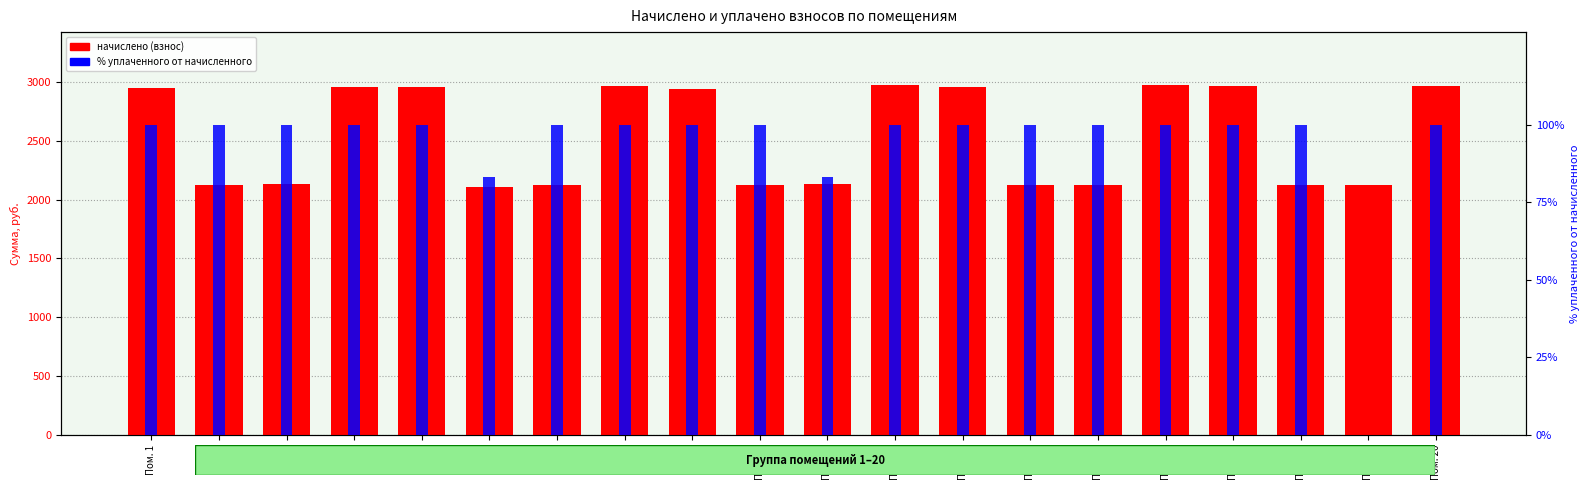

Which category has the lowest value across all series?

Пом. 19